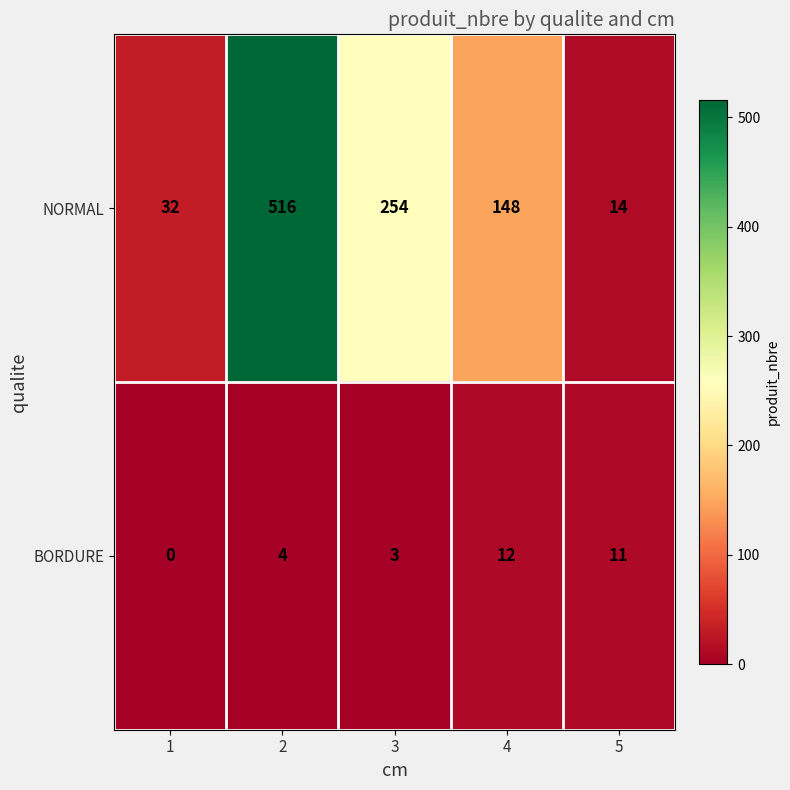

List the series in order of their overall mean, highest first.

NORMAL, BORDURE